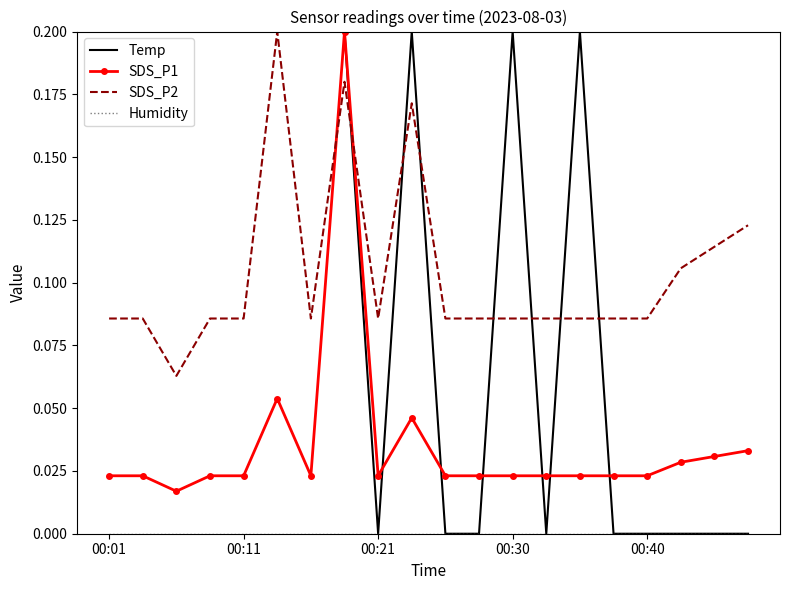

Which series has the largest range (max minus min)?

Temp